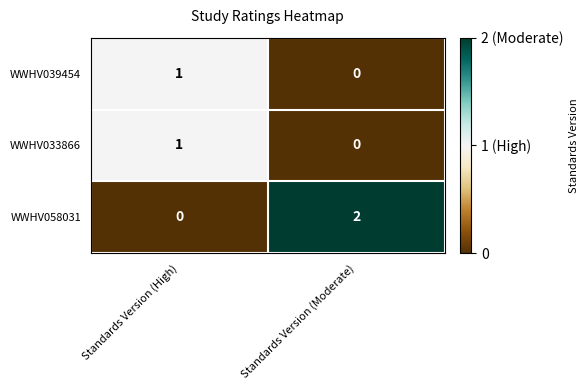

Reading right to left, transcribe all the data shown in this chart.

WWHV039454: 0	1
WWHV033866: 0	1
WWHV058031: 2	0